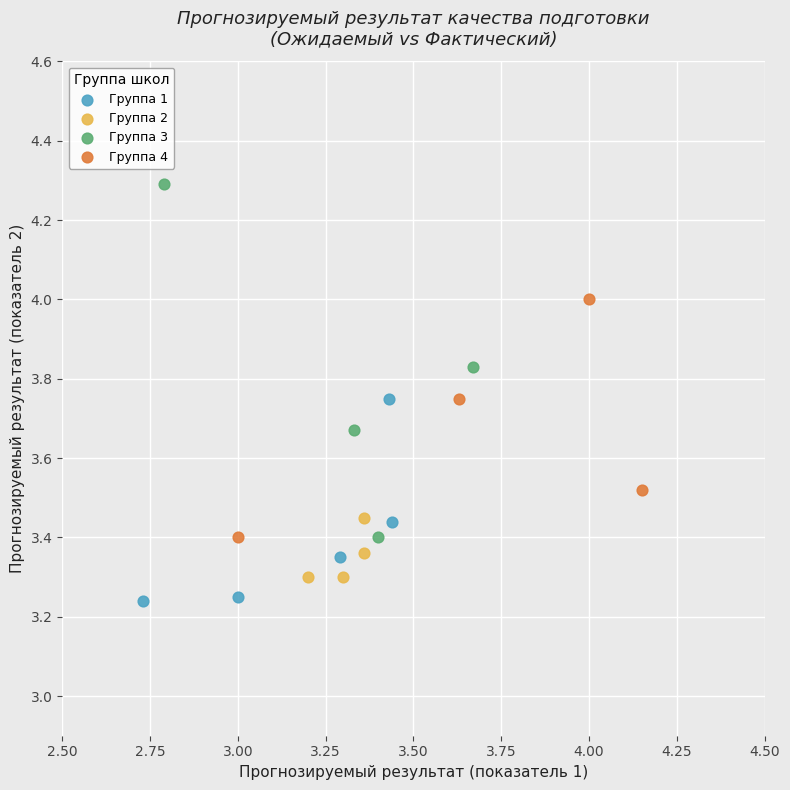

What are all the series names shown in the legend?

Группа 1, Группа 2, Группа 3, Группа 4